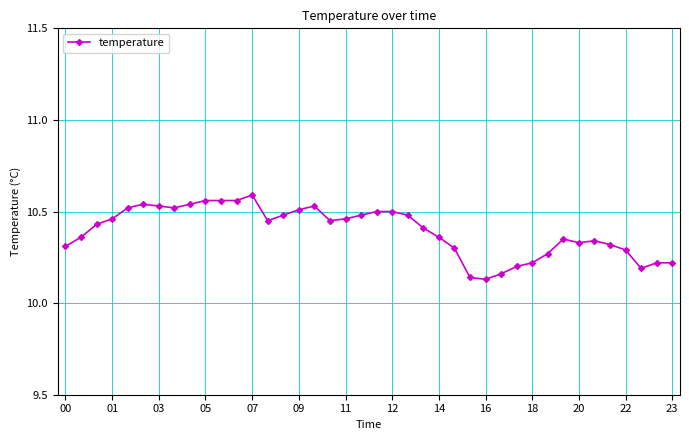

Is this an area chart (filled region under the line)?

No